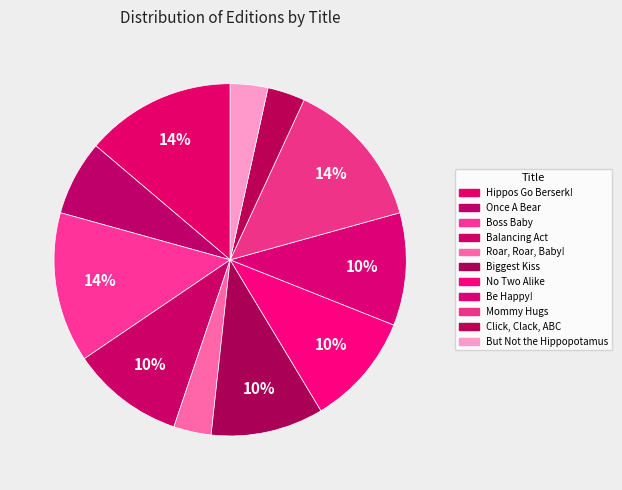

How many segments does this pie chart have?

11